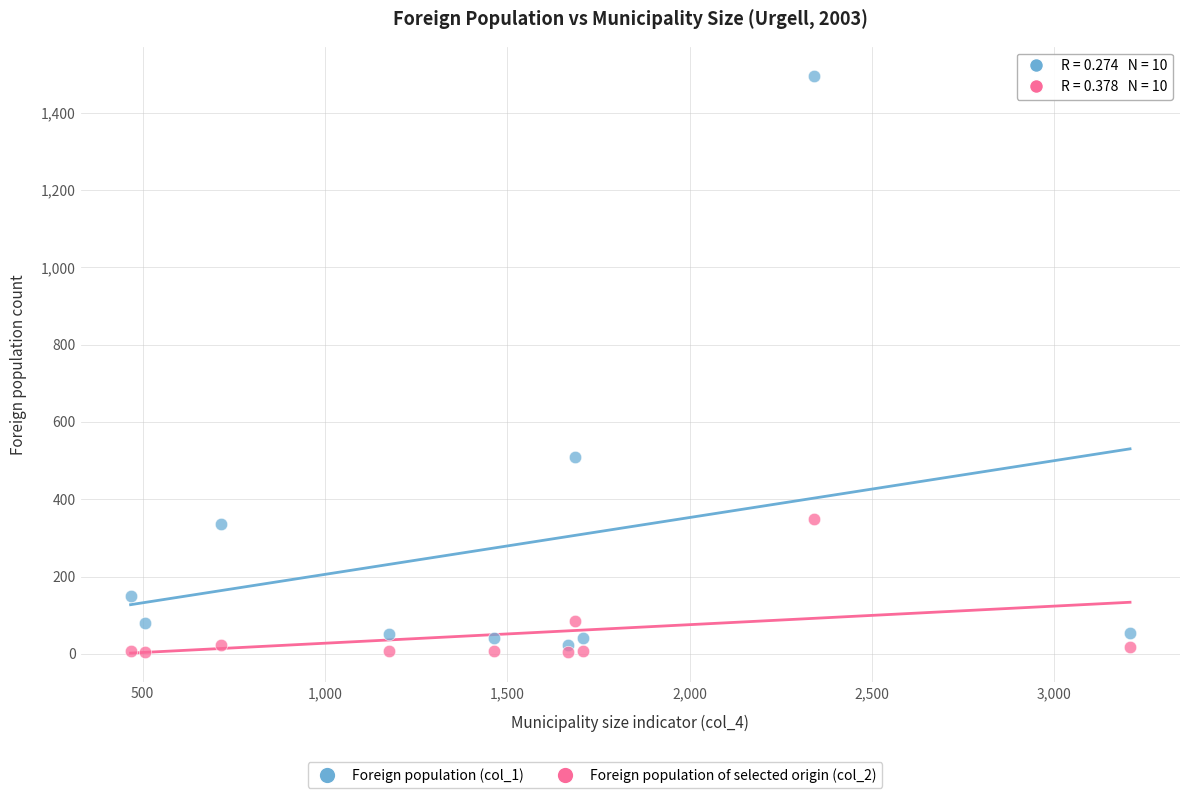

Which series contains the highest Y value?

Foreign population (col_1)